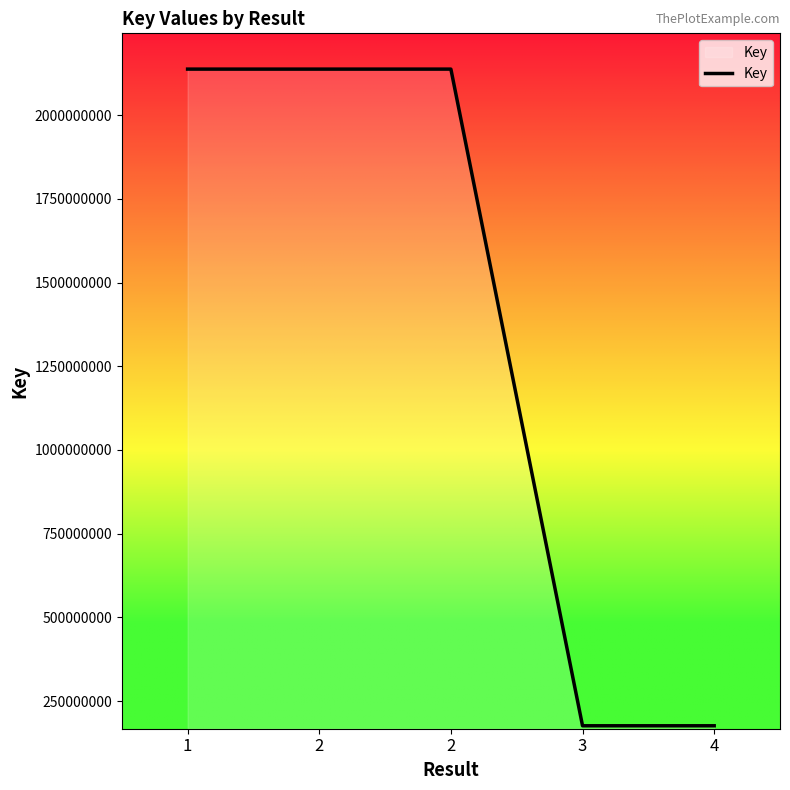

The chart shows a value of 2137698559 at 1. True or false?

True